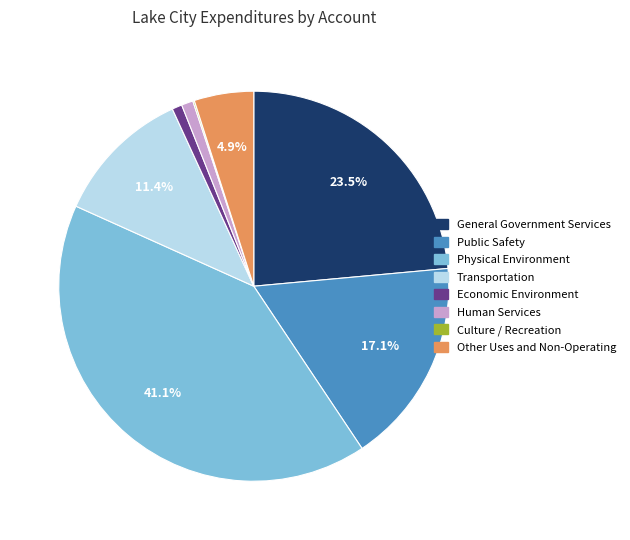

Is there a majority slice in this chart?

No